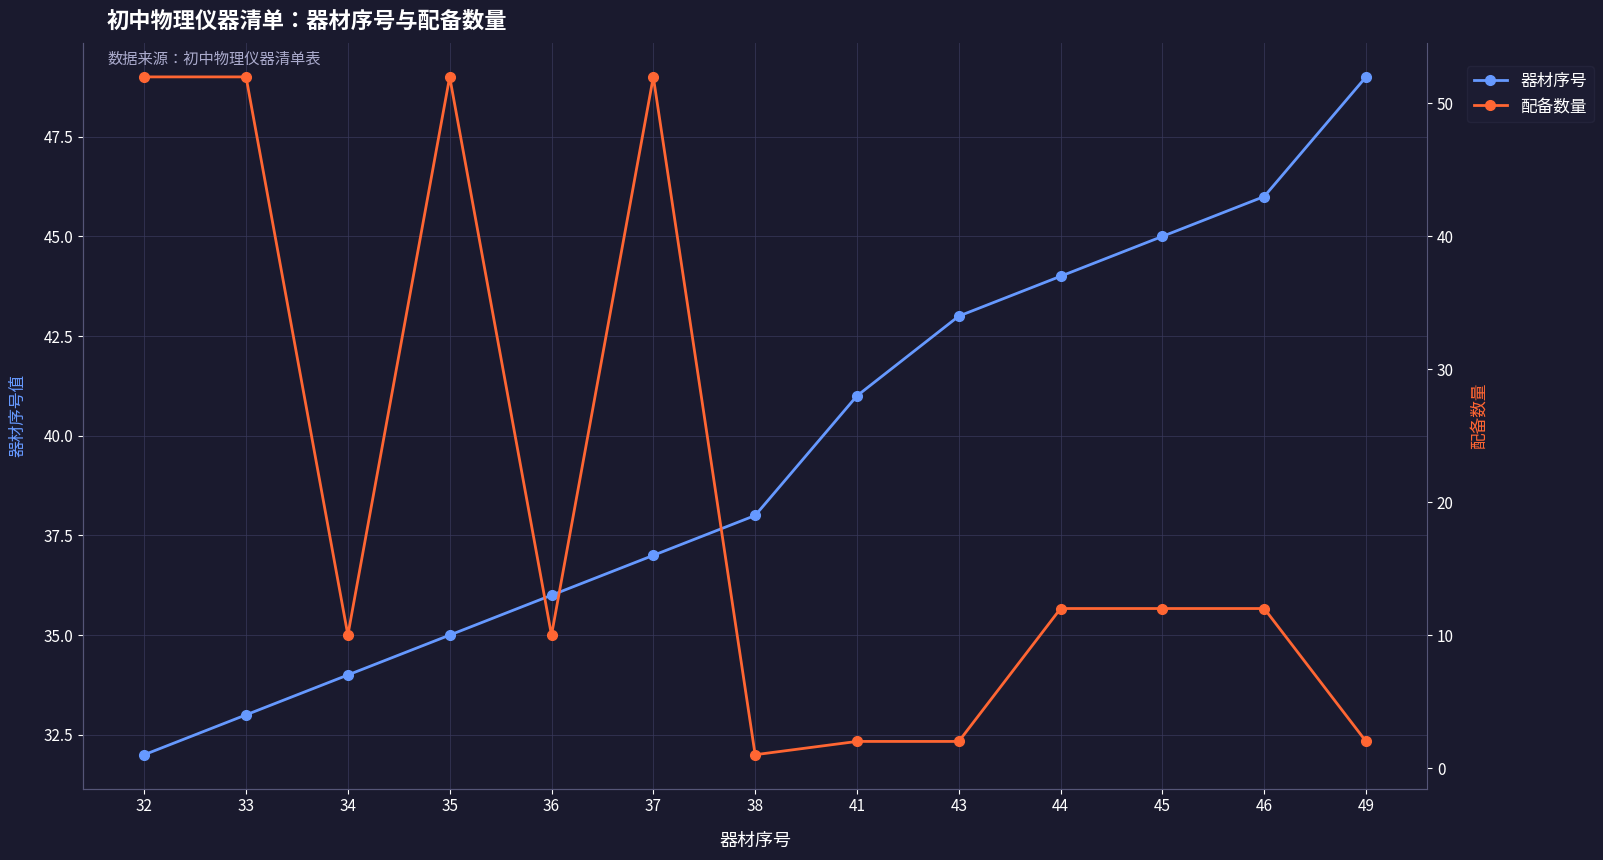

What are all the series names shown in the legend?

器材序号, 配备数量